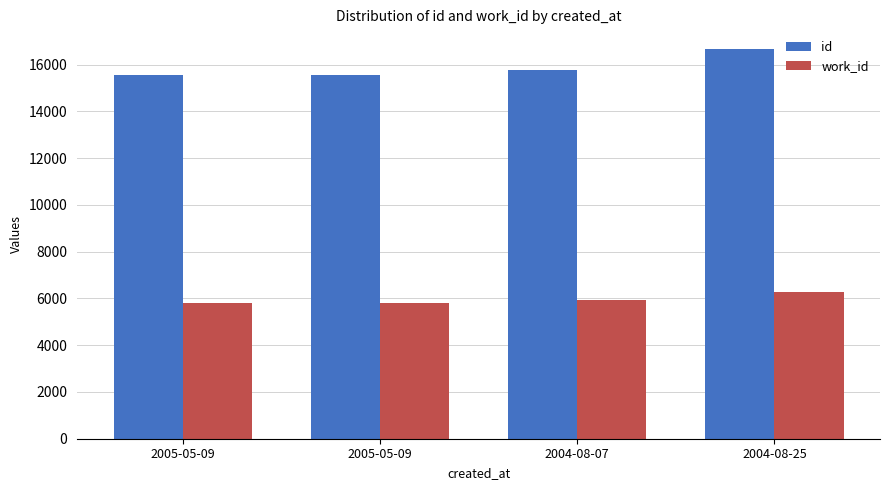

How many data points in work_id are less than 5930?

2